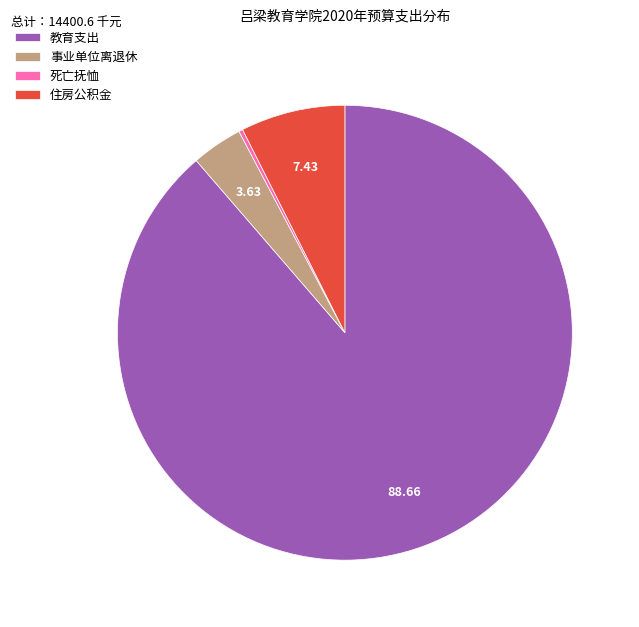

Rank the categories by value from lowest to highest.

死亡抚恤, 事业单位离退休, 住房公积金, 教育支出